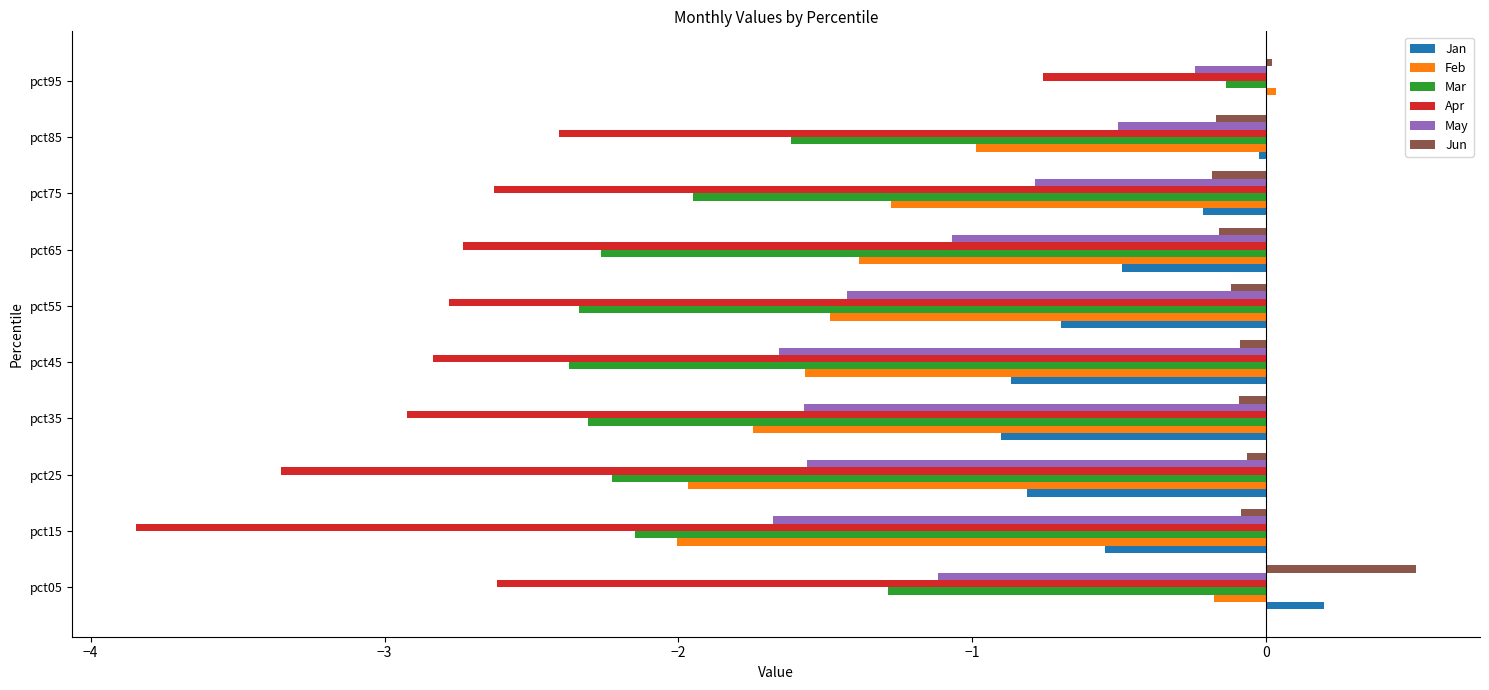

True or false: Jan has a value of -0.5 at pct65.

True